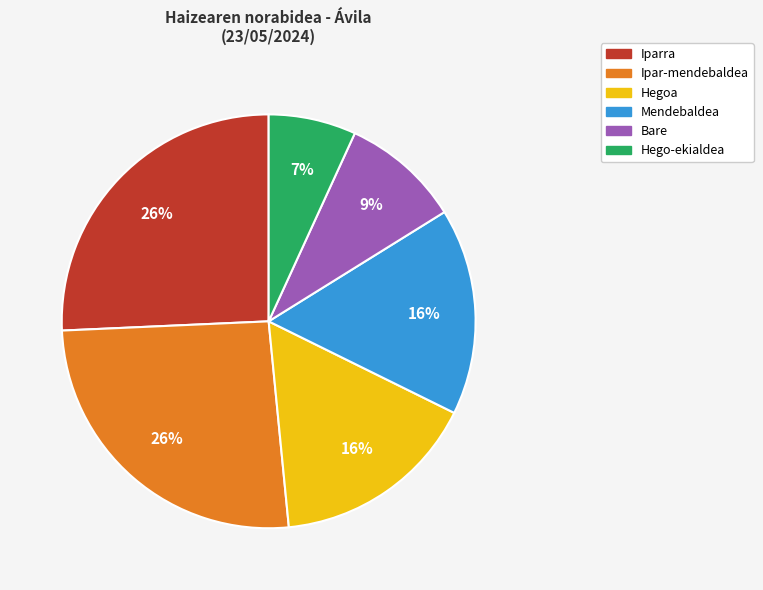

To the nearest percent, what is the average slice percentage?

17%